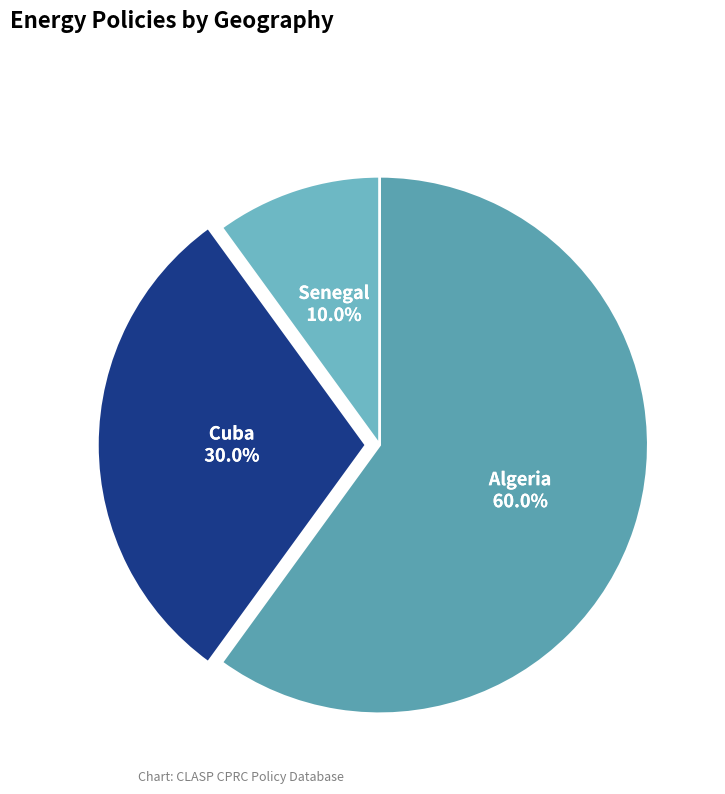

Does Senegal account for over 50% of the chart?

No